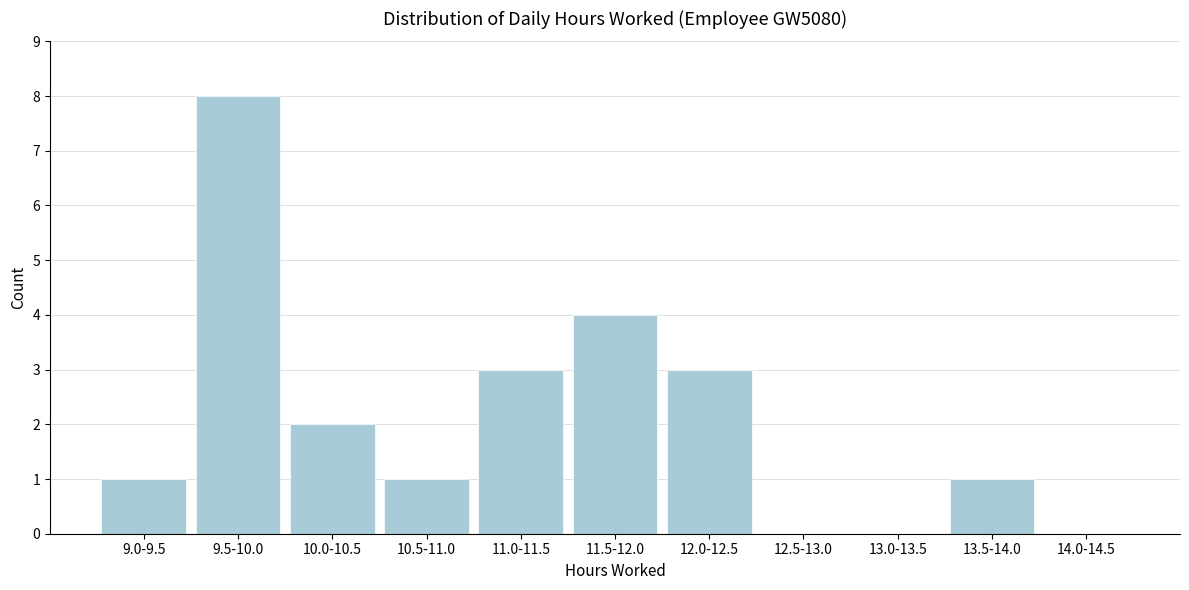

Reading left to right, extract all data points from this chart.

9.0-9.5=1	9.5-10.0=8	10.0-10.5=2	10.5-11.0=1	11.0-11.5=3	11.5-12.0=4	12.0-12.5=3	12.5-13.0=0	13.0-13.5=0	13.5-14.0=1	14.0-14.5=0